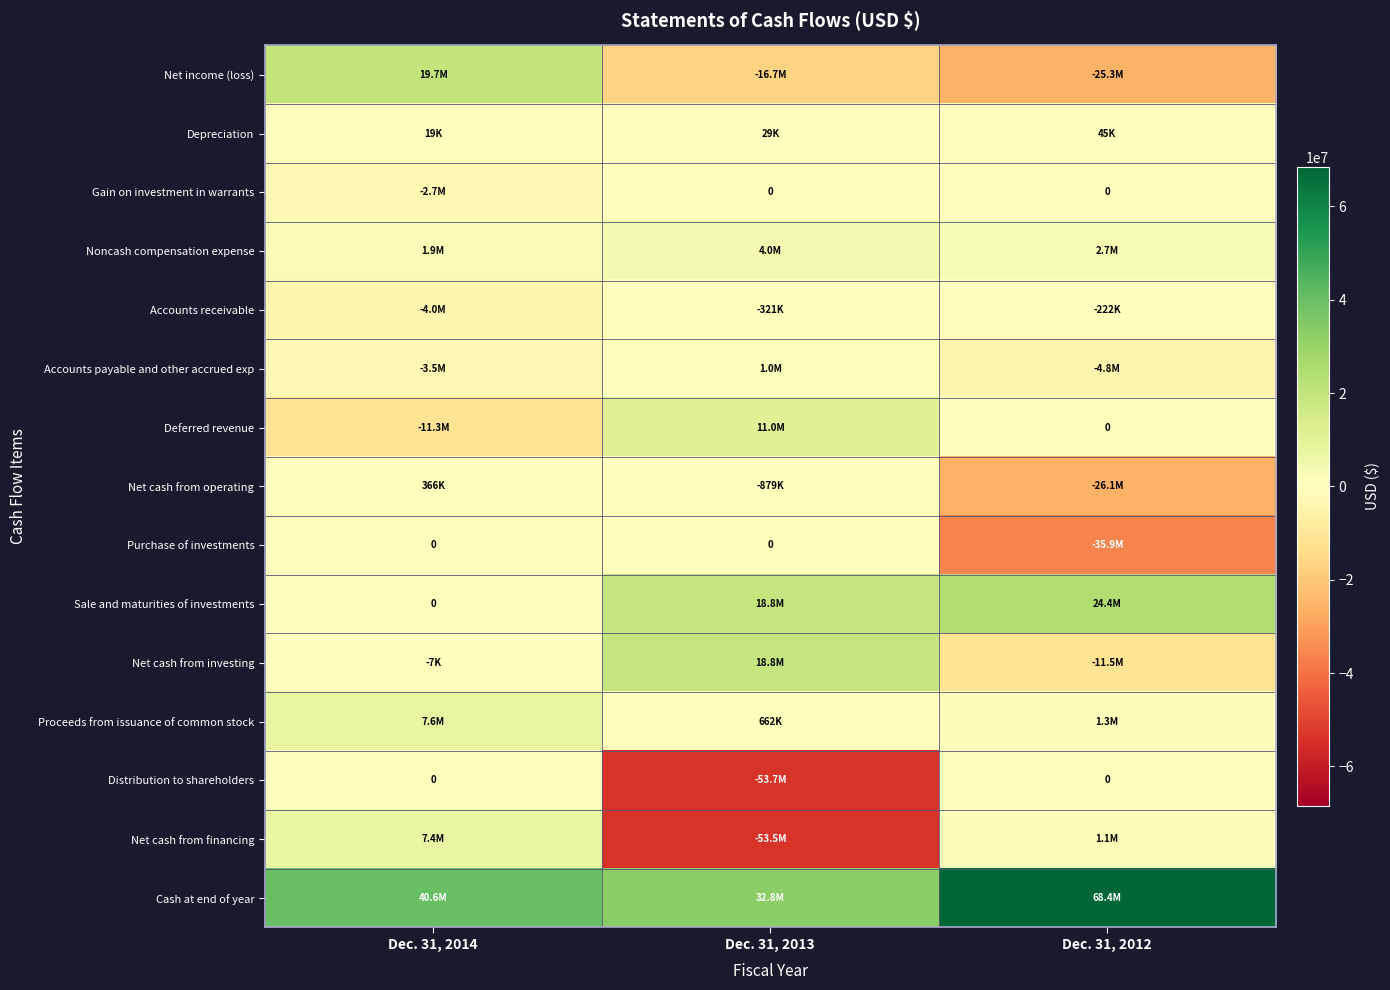

At how many categories does at least one series exceed -18897465?

3